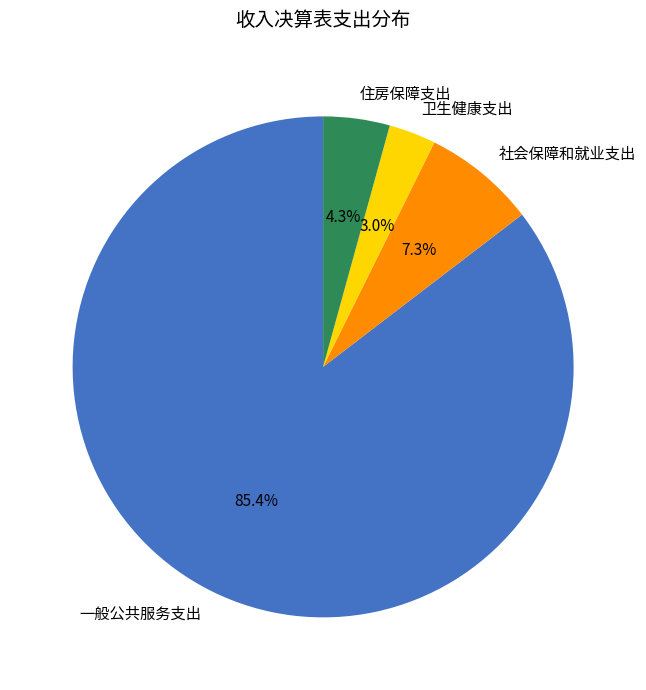

Which slice is the largest?

一般公共服务支出